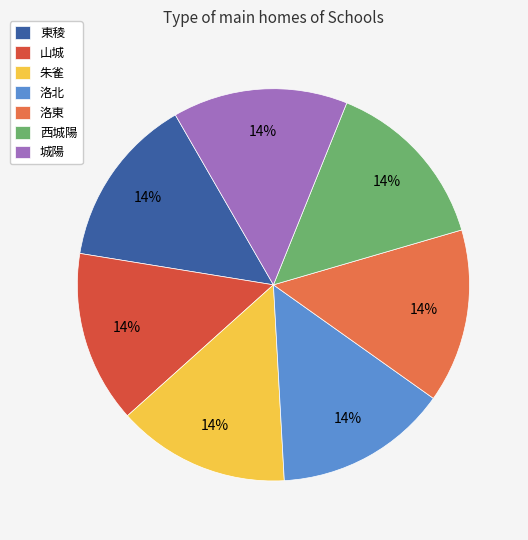

The 東稜 slice represents 25% of the pie. True or false?

False